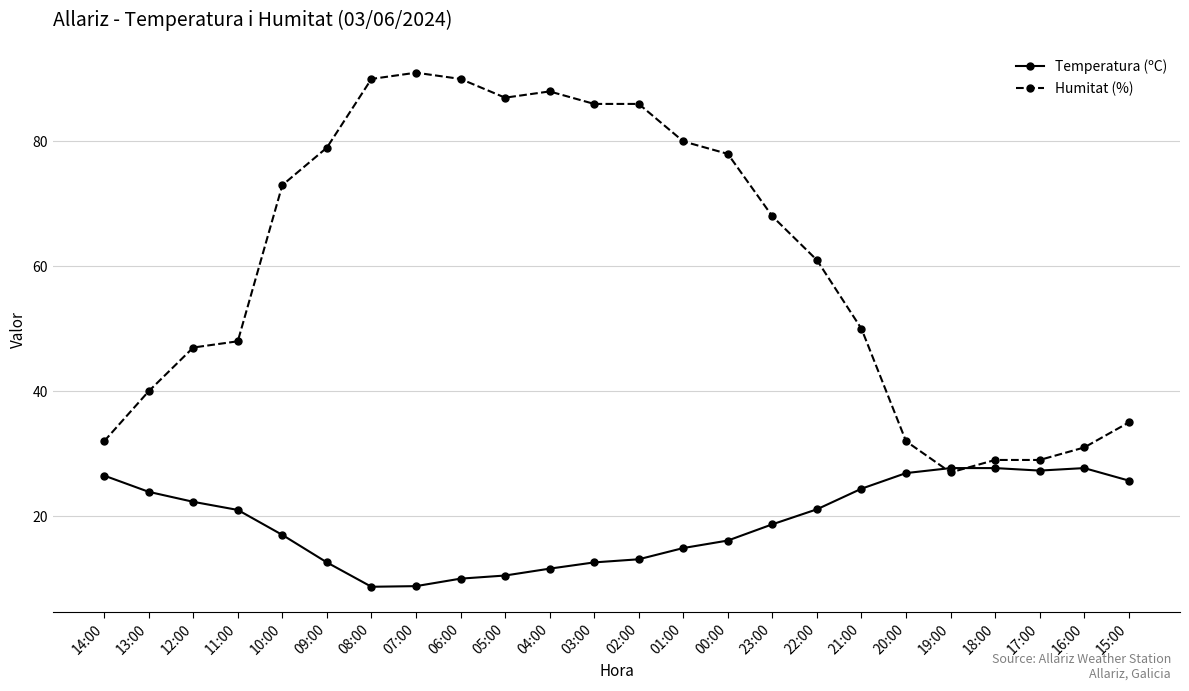

What is the approximate value of Humitat (%) at 22:00?

61.0